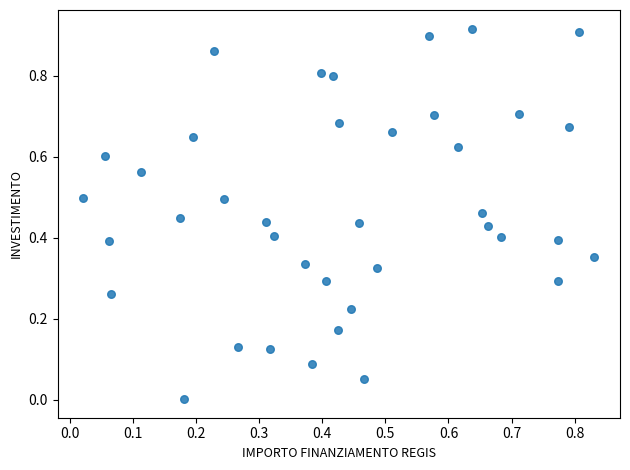

What is the range of X values (max minus min)?

0.8